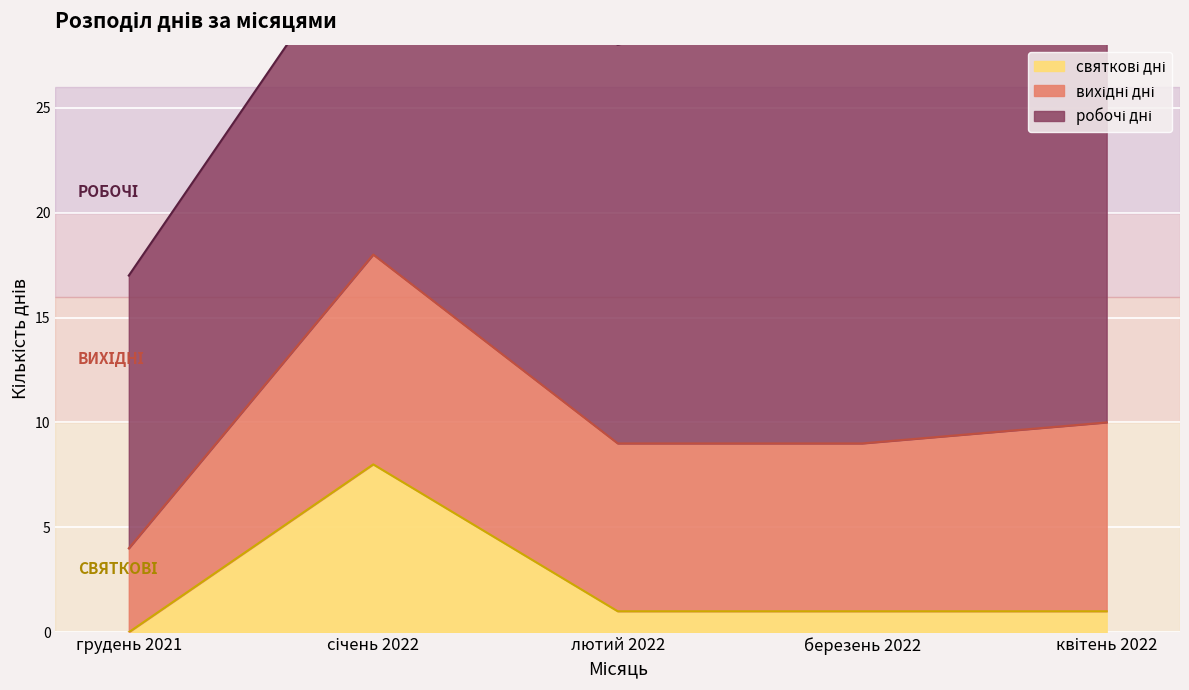

True or false: святкові дні and вихідні дні cross at least once.

False